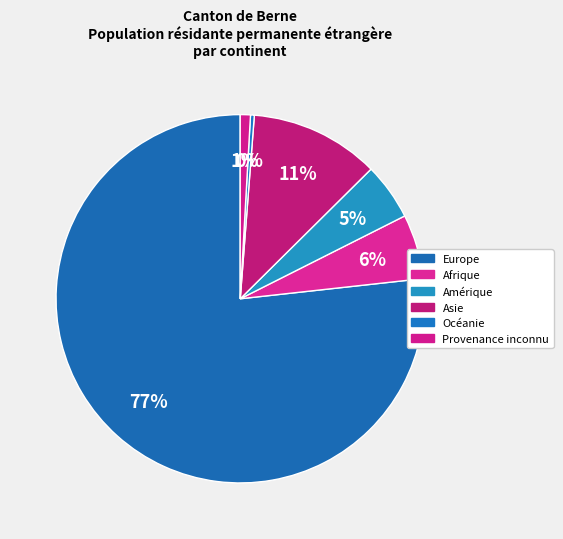

What is the change in value from Europe to Océanie?

-687